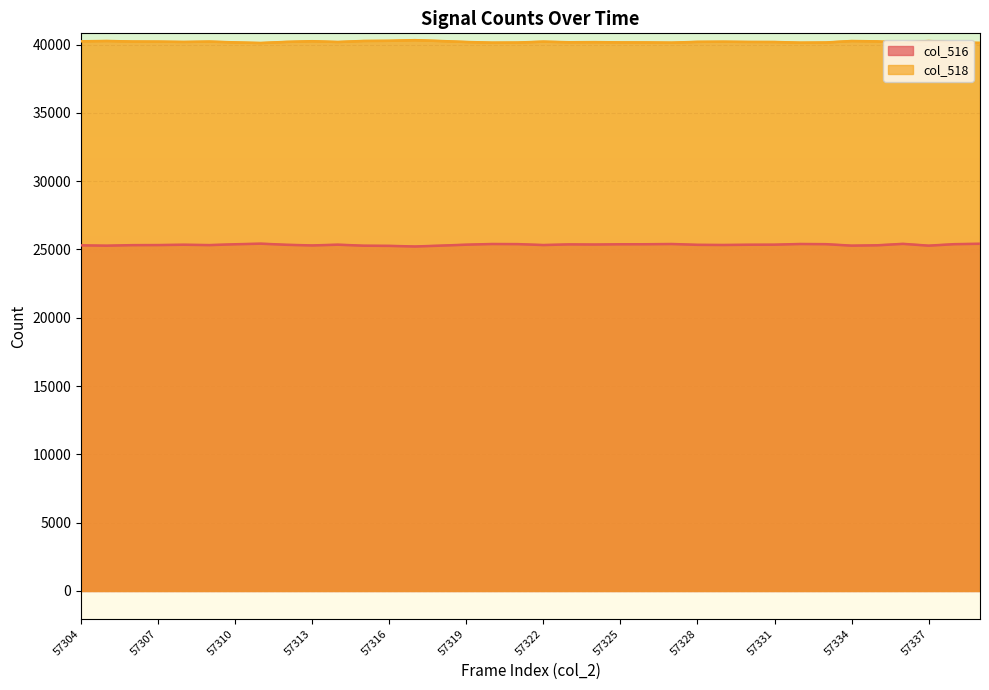

List the series in order of their overall mean, highest first.

col_518, col_516